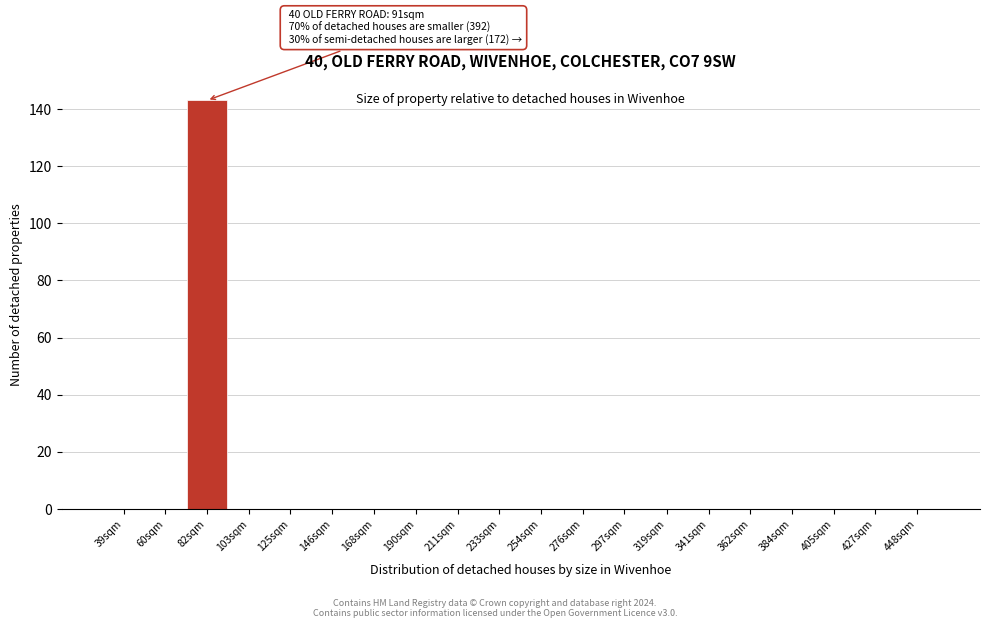

What is the sum of all values?

143